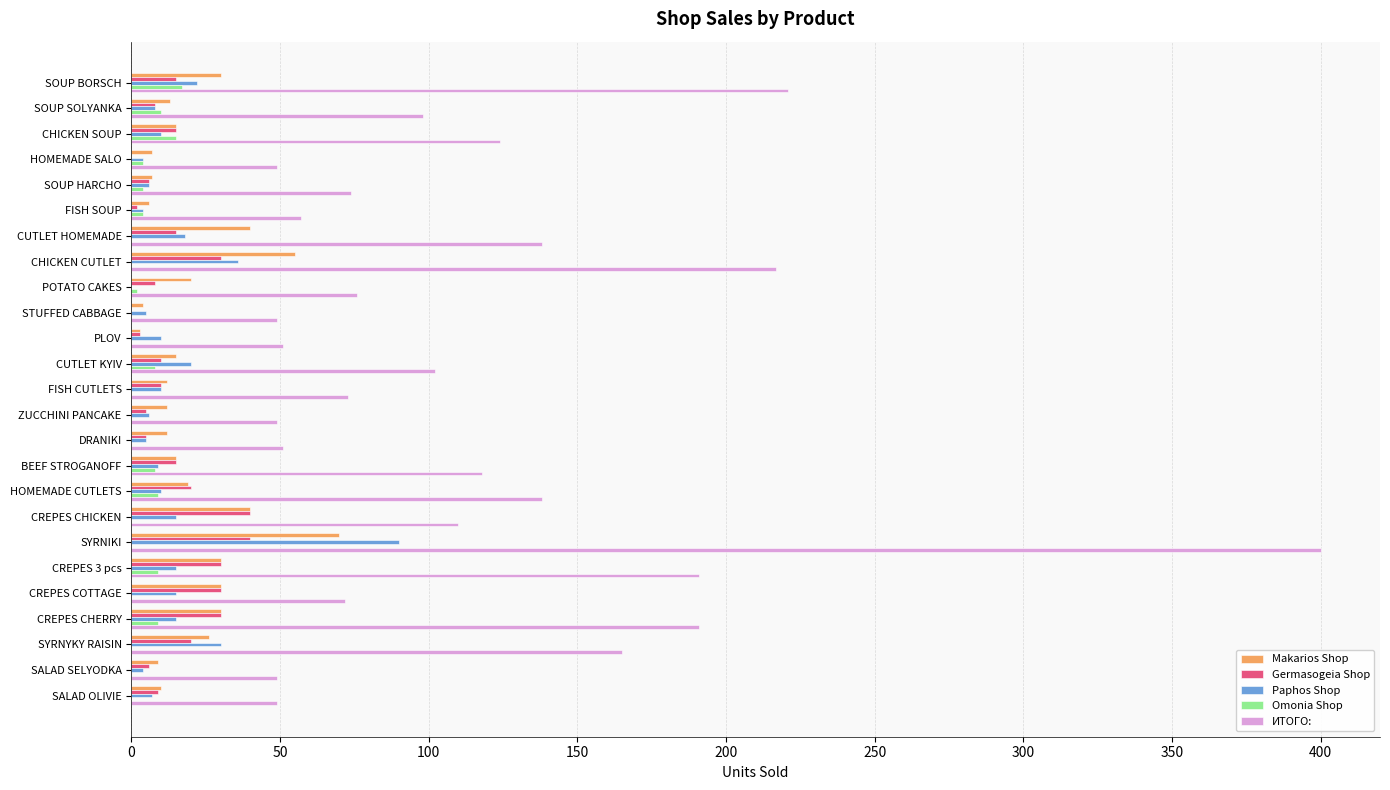

Read the Makarios Shop value at FISH CUTLETS.

12